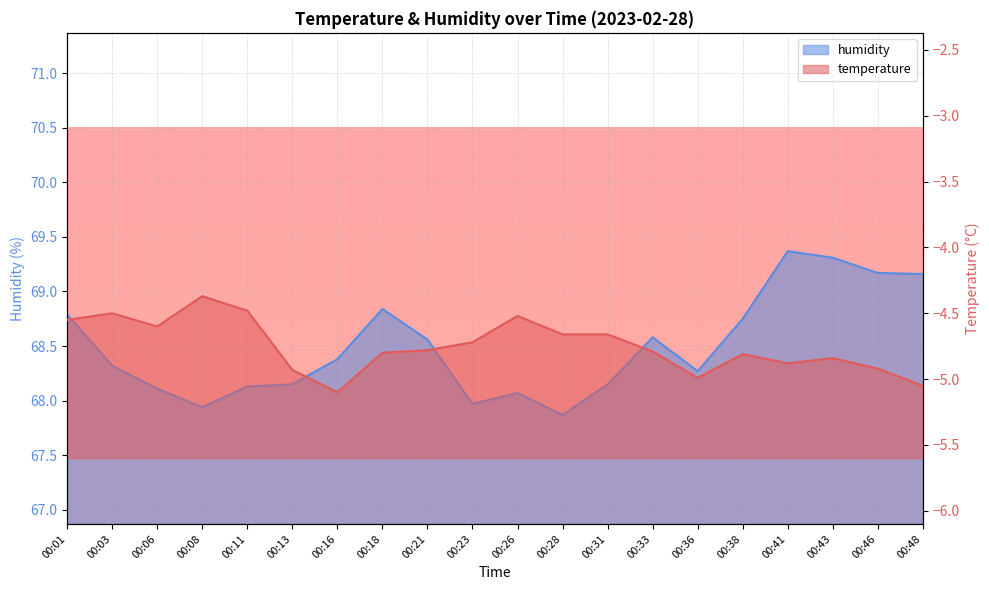

At 00:46, list the series in order from smallest to largest.

temperature, humidity